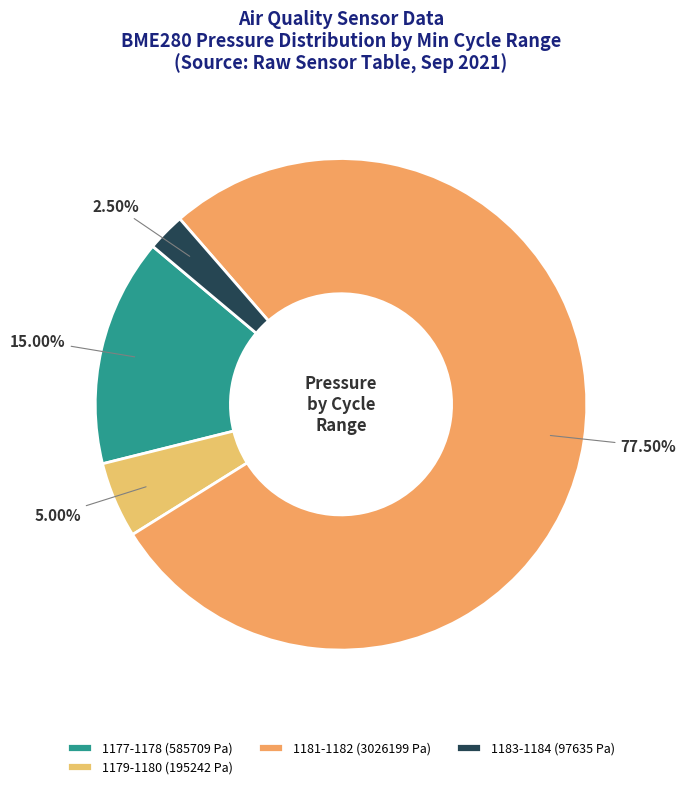

Which slice is the smallest?

1183-1184 (97635 Pa)